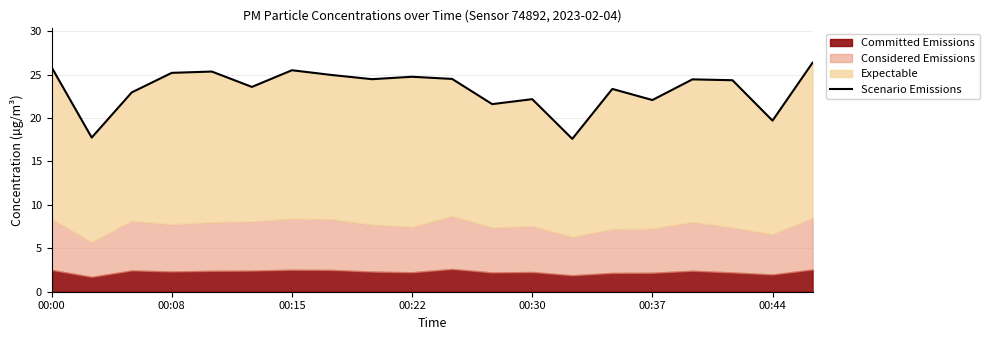

What is the value of the 13th point from the left?

22.2